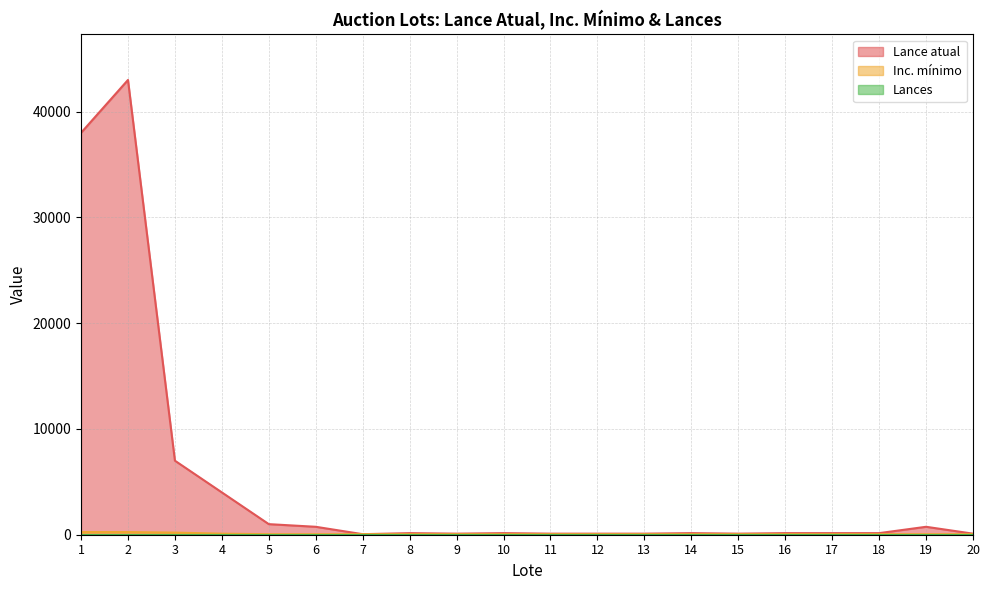

What is the difference between the highest and lowest values at 16?

150